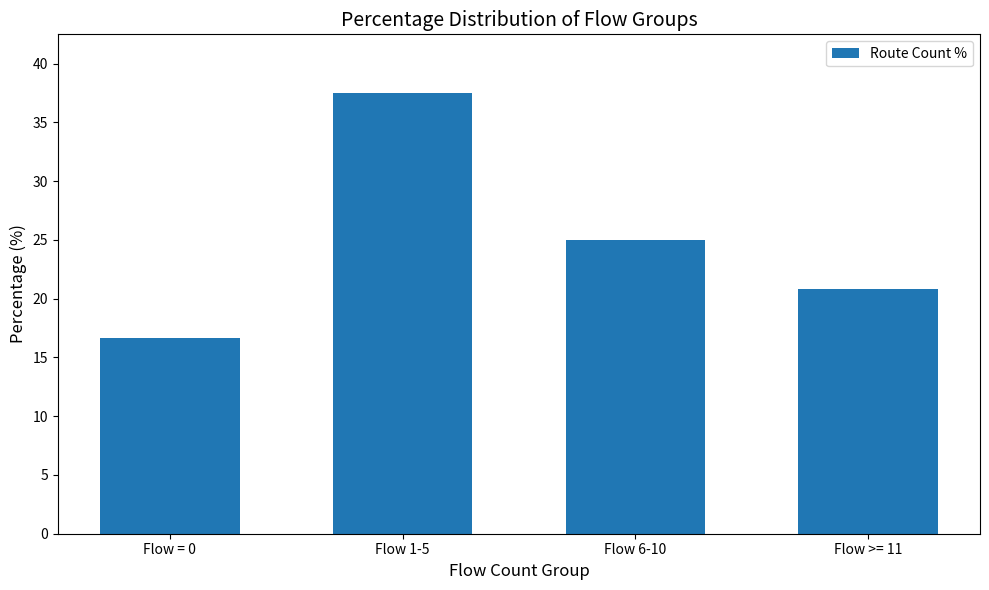

List the labels in order of value, smallest first.

Flow = 0, Flow >= 11, Flow 6-10, Flow 1-5